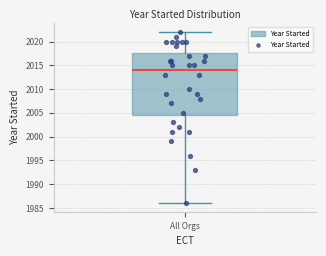

Transcribe this box plot: give where the median line is, the range the box spans, and where the two whiskers end, as read against the y-axis. The values are not printed on the chart, so give them approximately, as read against the axis.

median 2014.0, box 2004.5 to 2017.5, whiskers 1986.0 to 2022.0